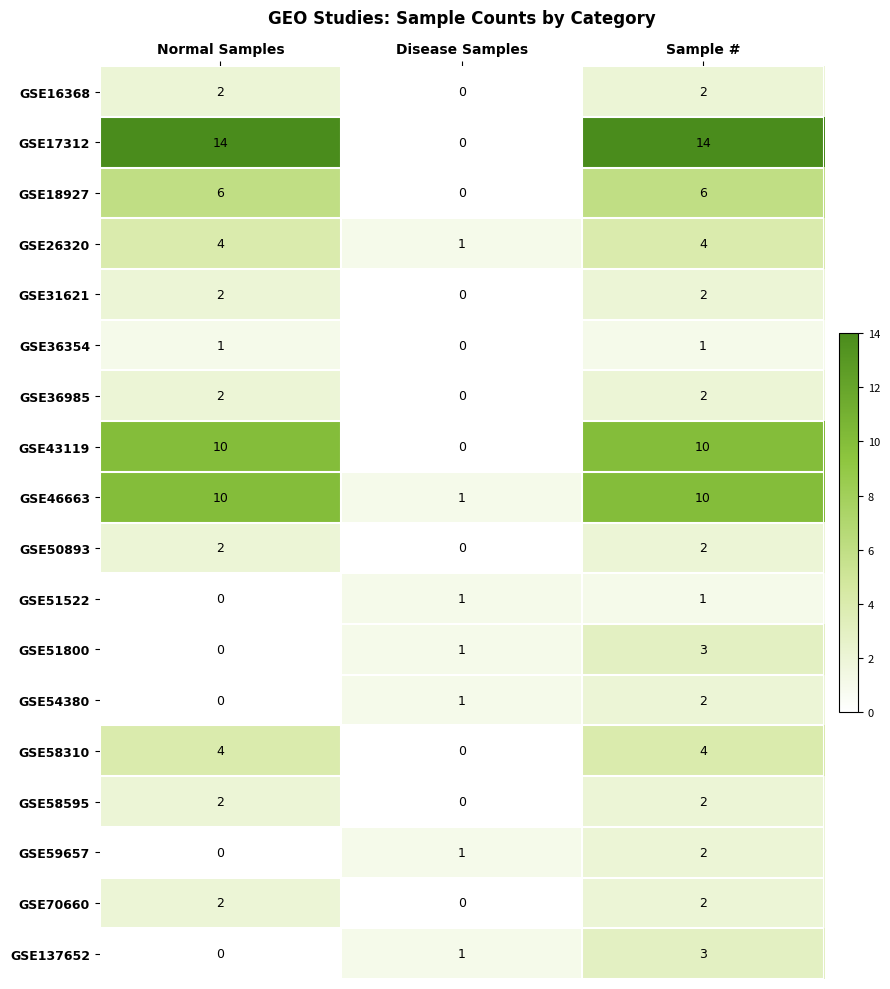

Which series has the largest total across all categories?

GSE17312